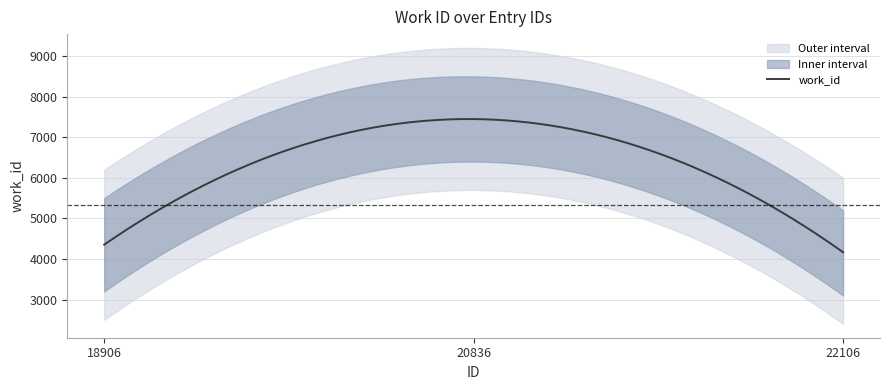

What is the value of the 1st point from the left?

4353